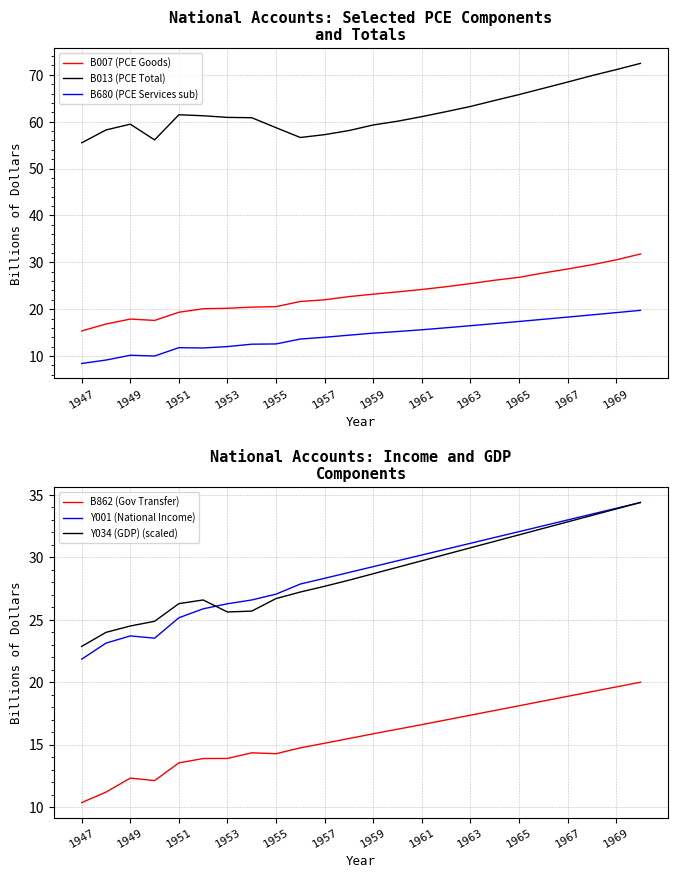

What is the maximum value for B680 (PCE Services sub)?

19.8